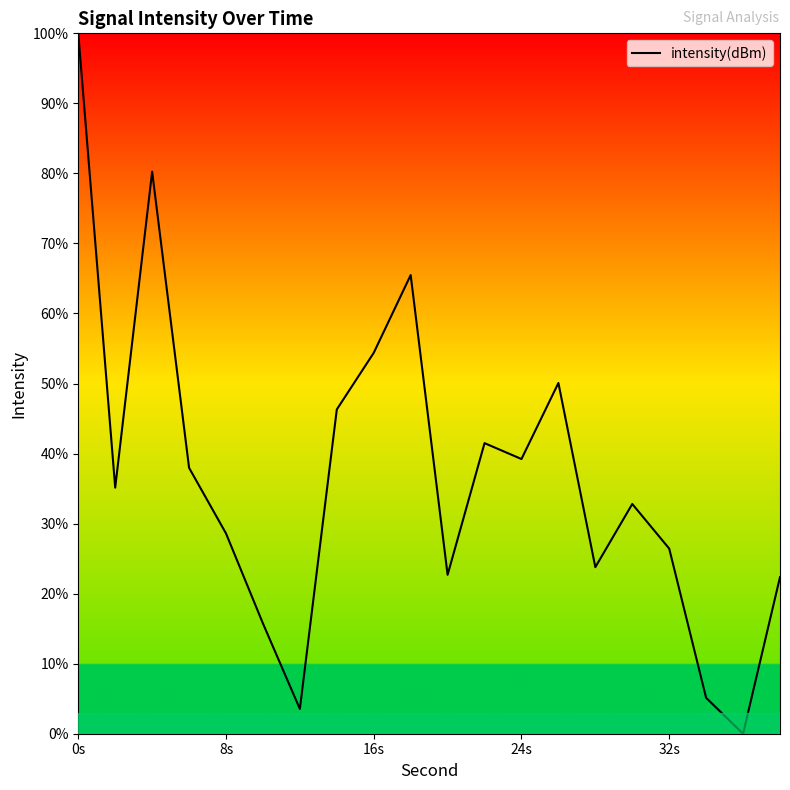

What is the maximum value shown in the chart?

100.0